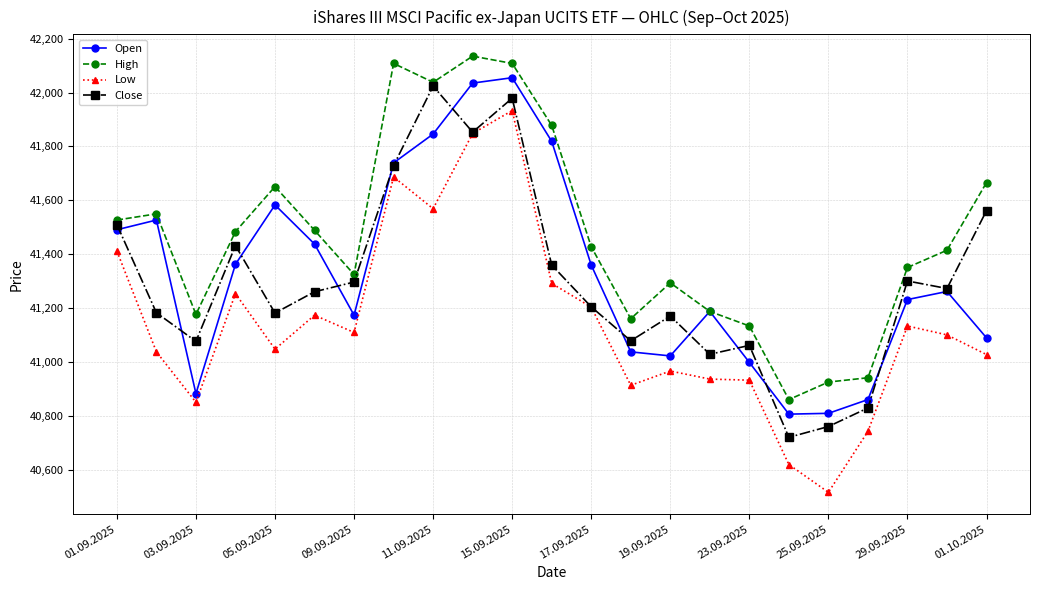

At how many categories does at least one series exceed 40551?

23